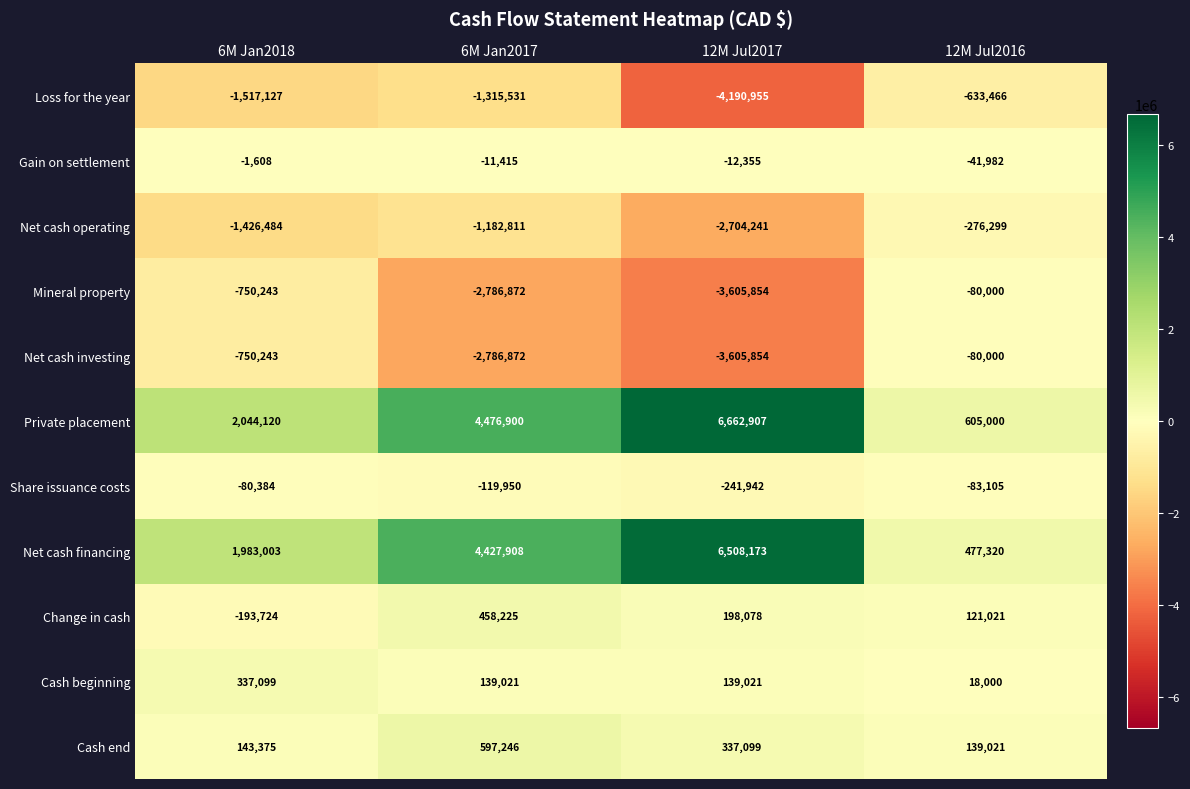

True or false: Loss for the year has a value of -1315531 at 6M Jan2017.

True